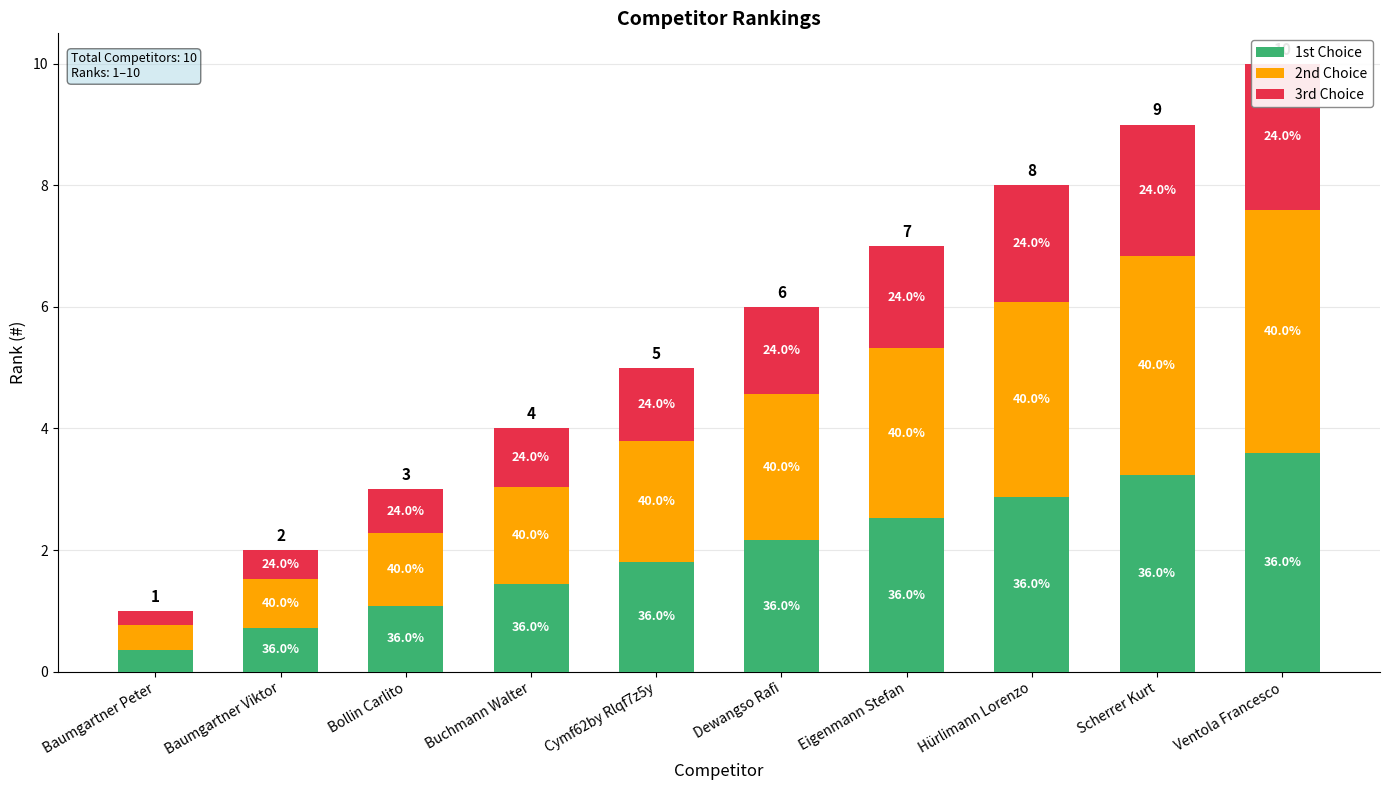

What is the spread (max minus min) of values at Ventola Francesco?

1.6